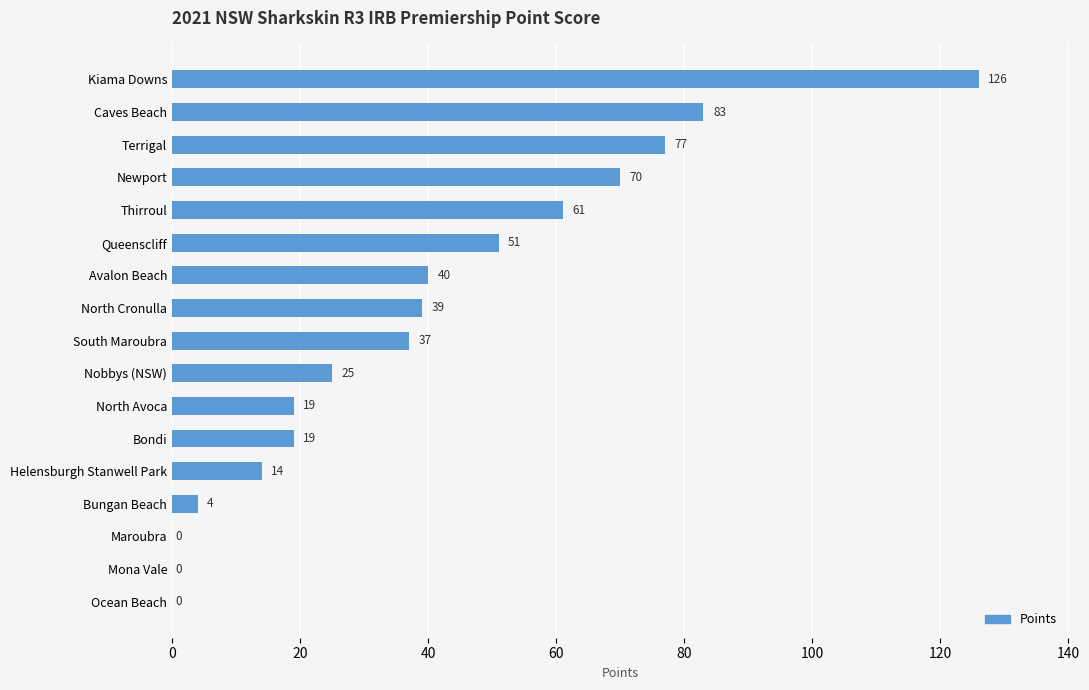

What is the sum of all values?

665